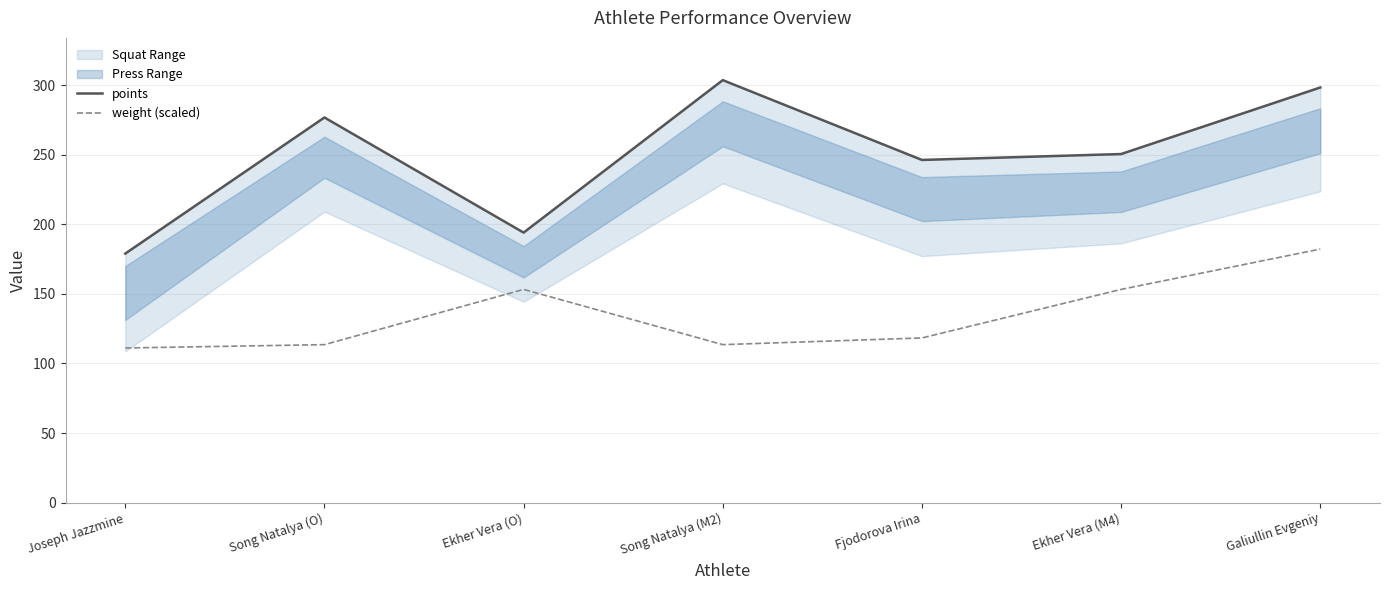

Is the value of points at Galiullin Evgeniy greater than the value of weight (scaled) at Ekher Vera (O)?

Yes